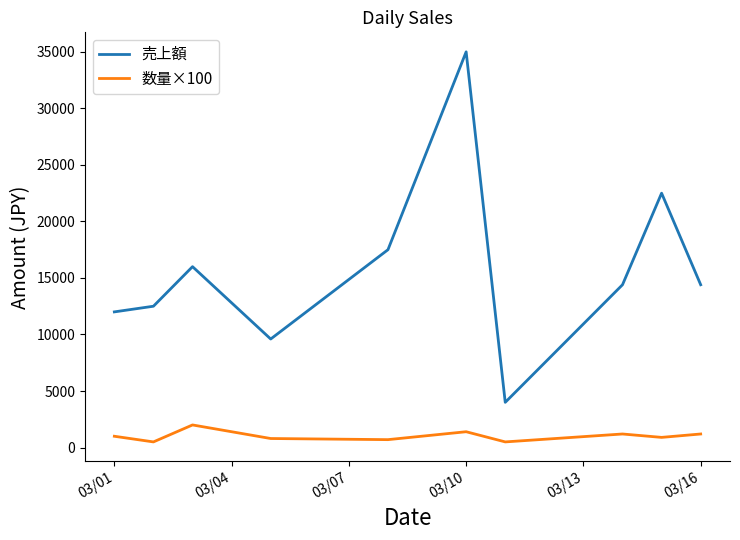

Which series has the widest spread of values?

売上額